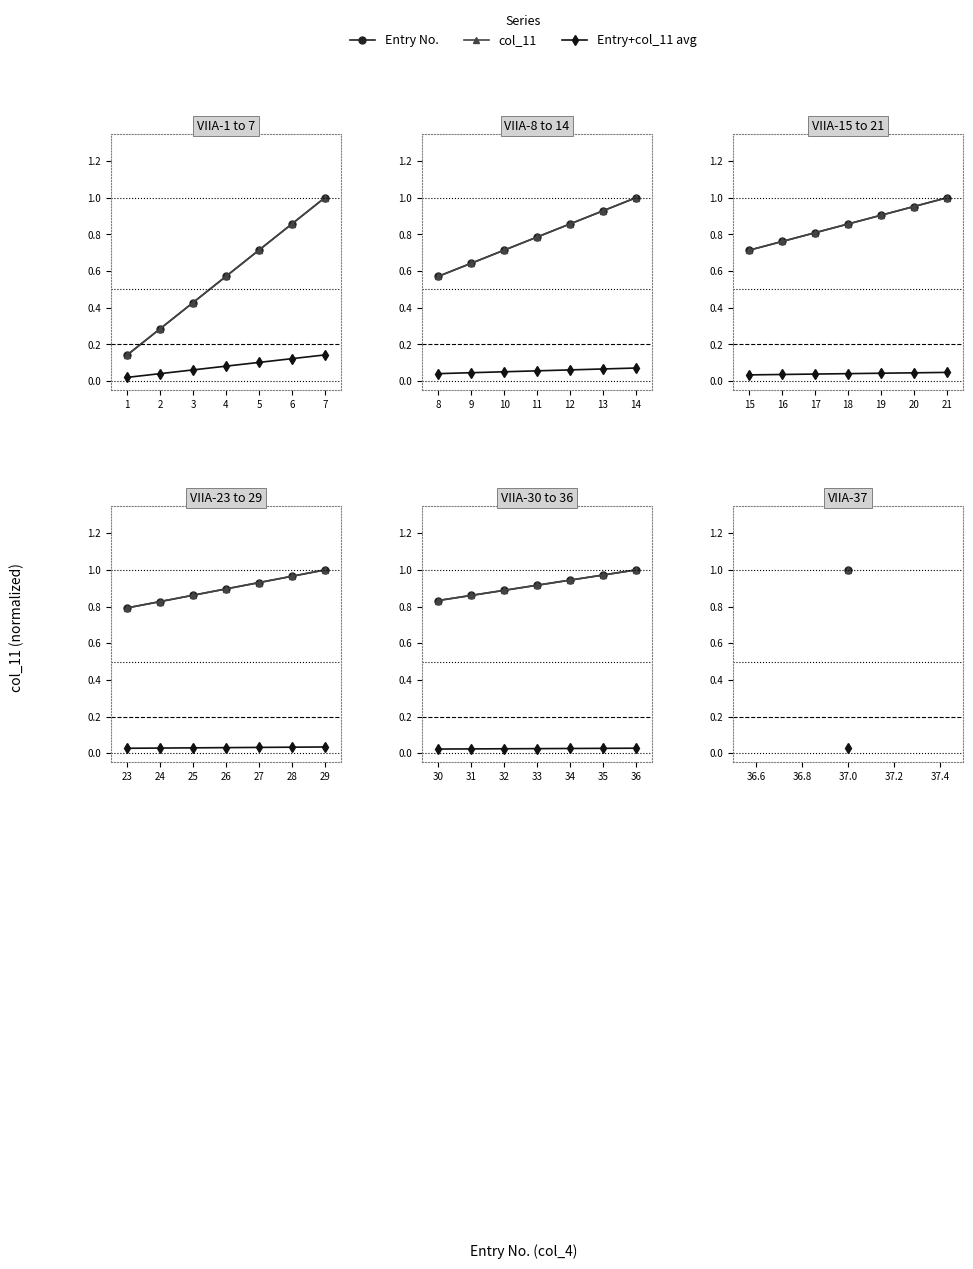

How many lines are shown in the chart?

3